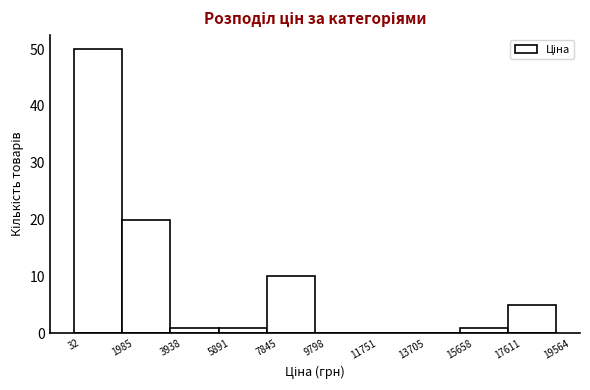

What is the height of the bar covering 1985 to 3938 on the x-axis? The values are not printed on the chart, so give them approximately, as read against the axis.

20